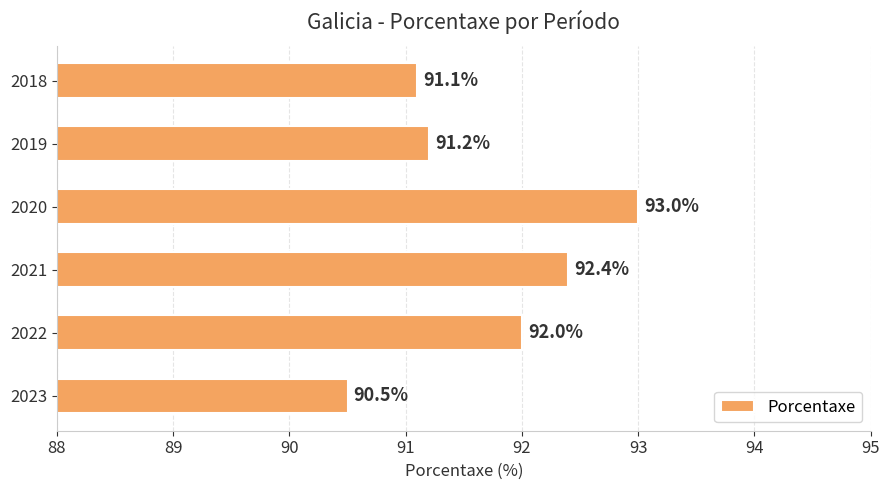

Which category has the highest value across all series?

2020